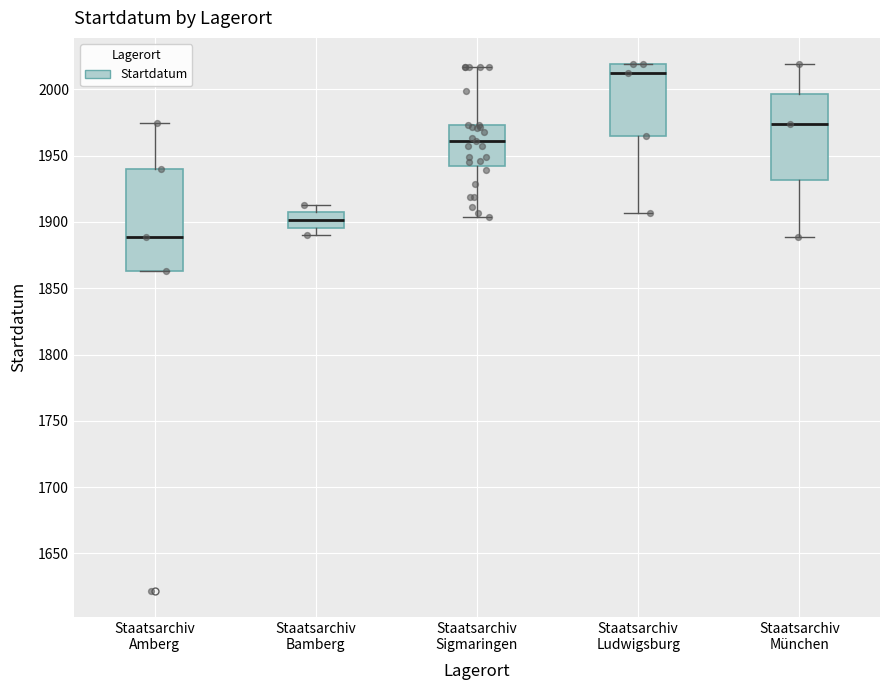

Comparing the boxes themselves (not the whiskers), which one is the tallest?

Staatsarchiv Amberg